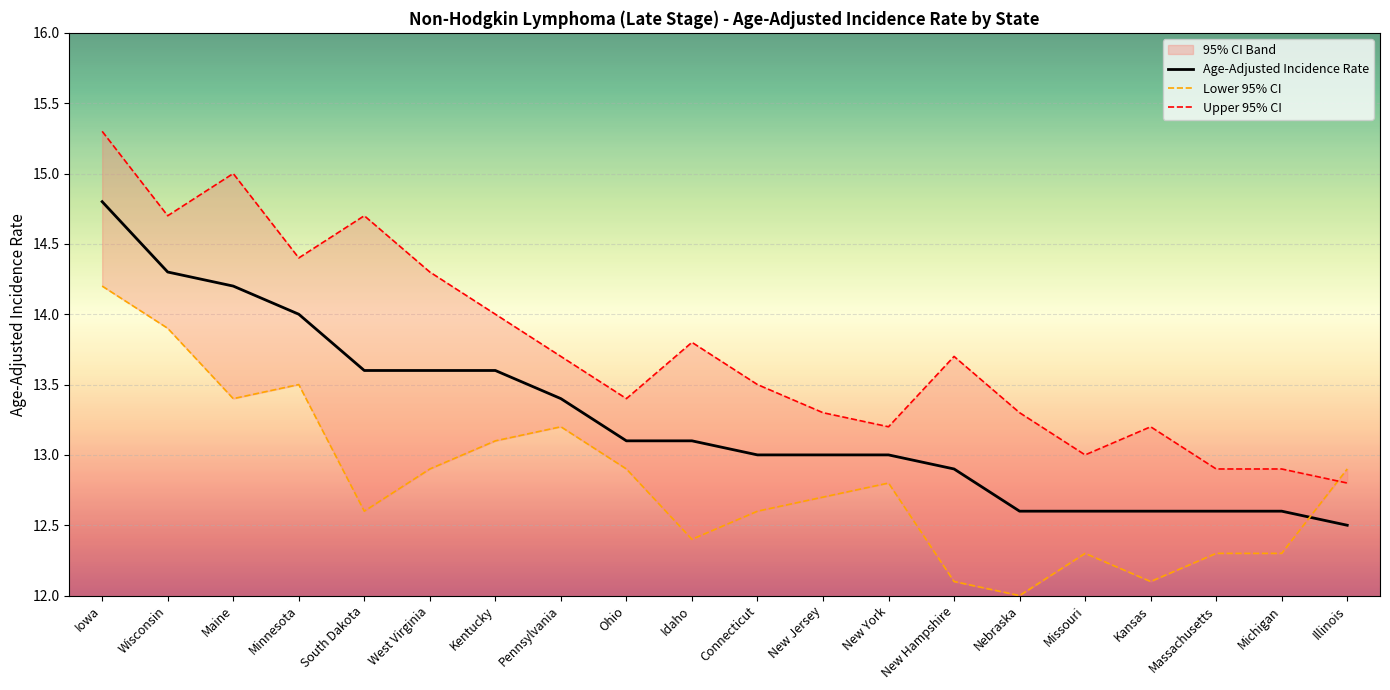

Reading left to right, what are all the values shown in this chart?

Age-Adjusted Incidence Rate: 14.8	14.3	14.2	14.0	13.6	13.6	13.6	13.4	13.1	13.1	13.0	13.0	13.0	12.9	12.6	12.6	12.6	12.6	12.6	12.5
Lower 95% CI: 14.2	13.9	13.4	13.5	12.6	12.9	13.1	13.2	12.9	12.4	12.6	12.7	12.8	12.1	12.0	12.3	12.1	12.3	12.3	12.9
Upper 95% CI: 15.3	14.7	15.0	14.4	14.7	14.3	14.0	13.7	13.4	13.8	13.5	13.3	13.2	13.7	13.3	13.0	13.2	12.9	12.9	12.8